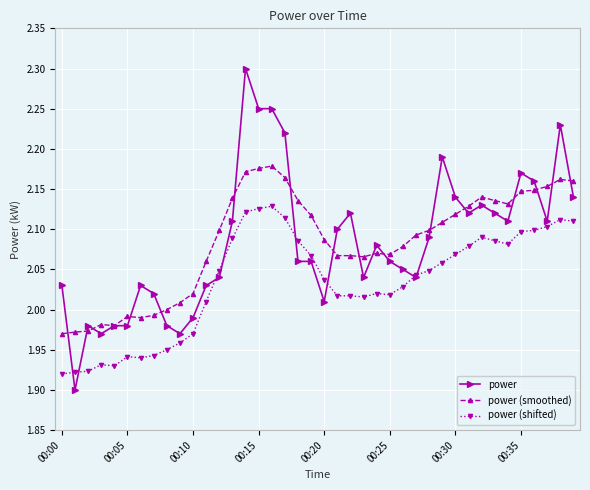

Which series has the widest spread of values?

power